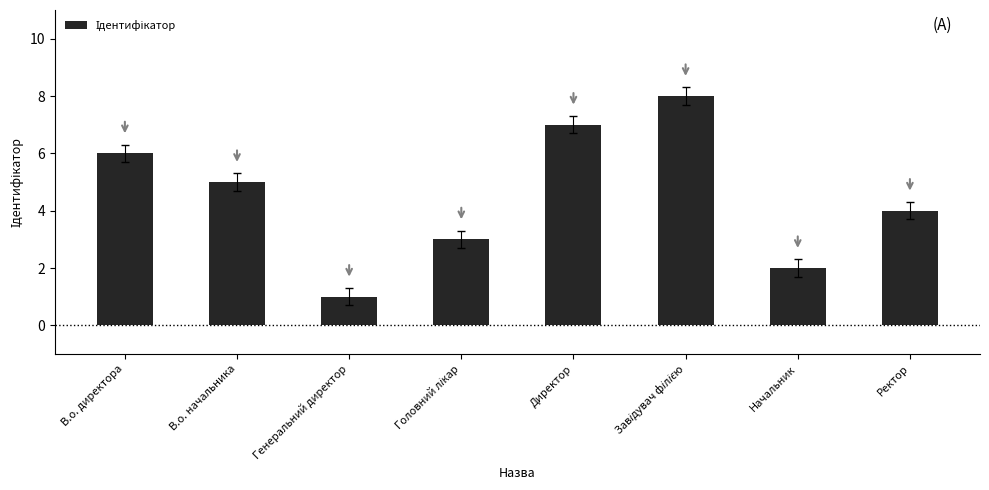

Is it true that the value at В.о. начальника is 3?

False